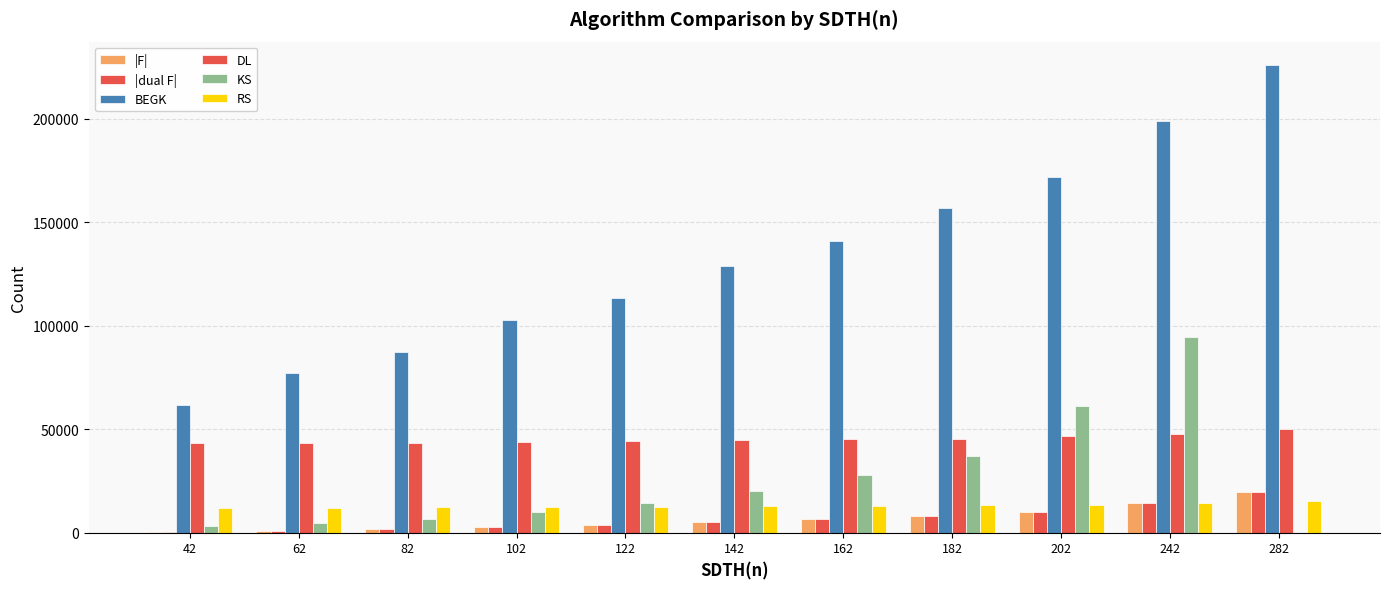

How many groups of bars are there?

11